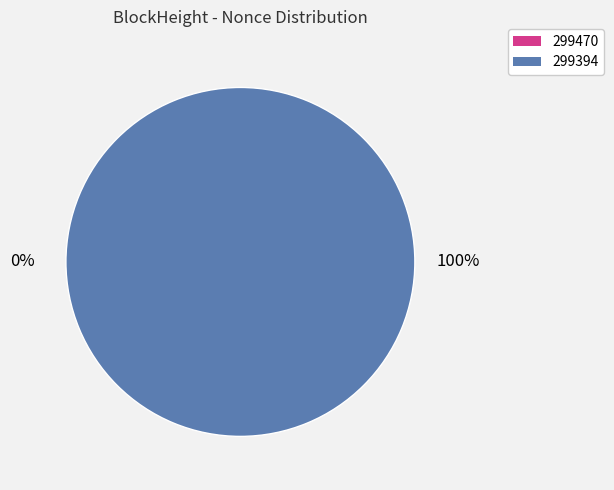

Is there any slice that represents more than half of the pie?

Yes